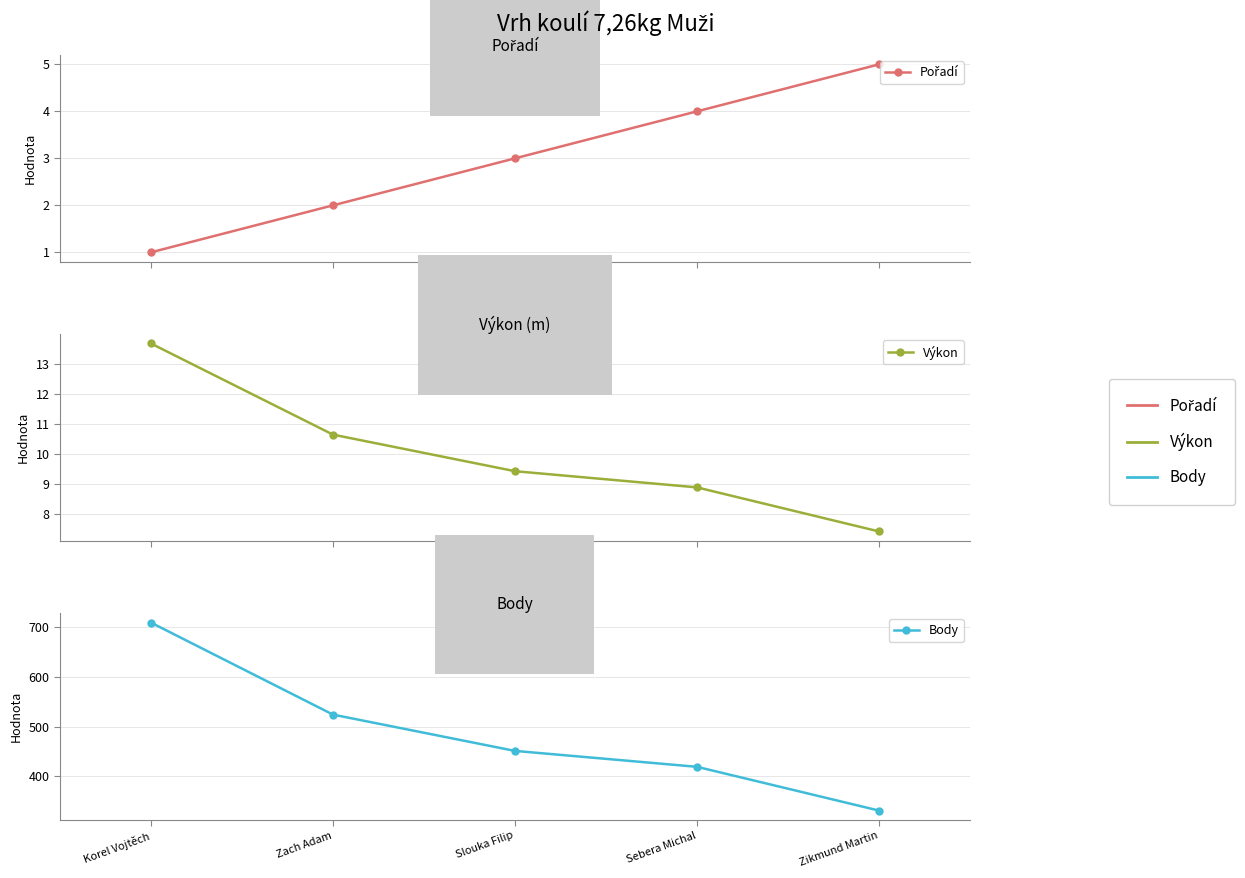

What are all the series names shown in the legend?

Pořadí, Výkon, Body